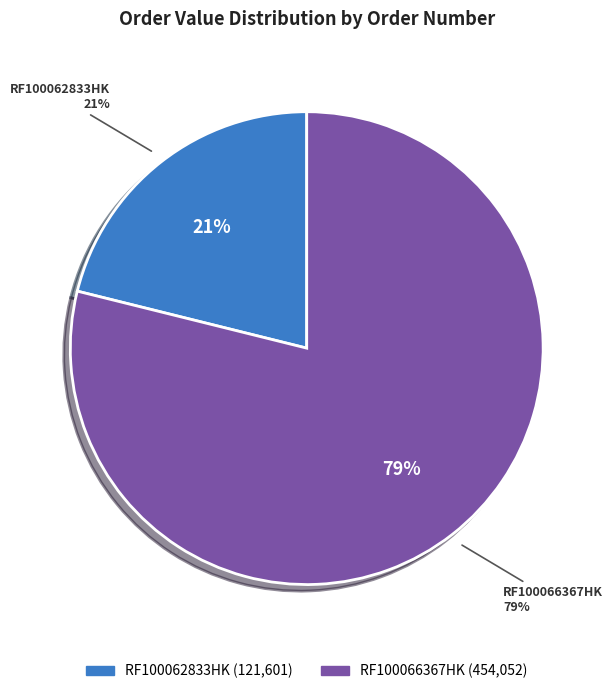

Which slice is the largest?

RF100066367HK